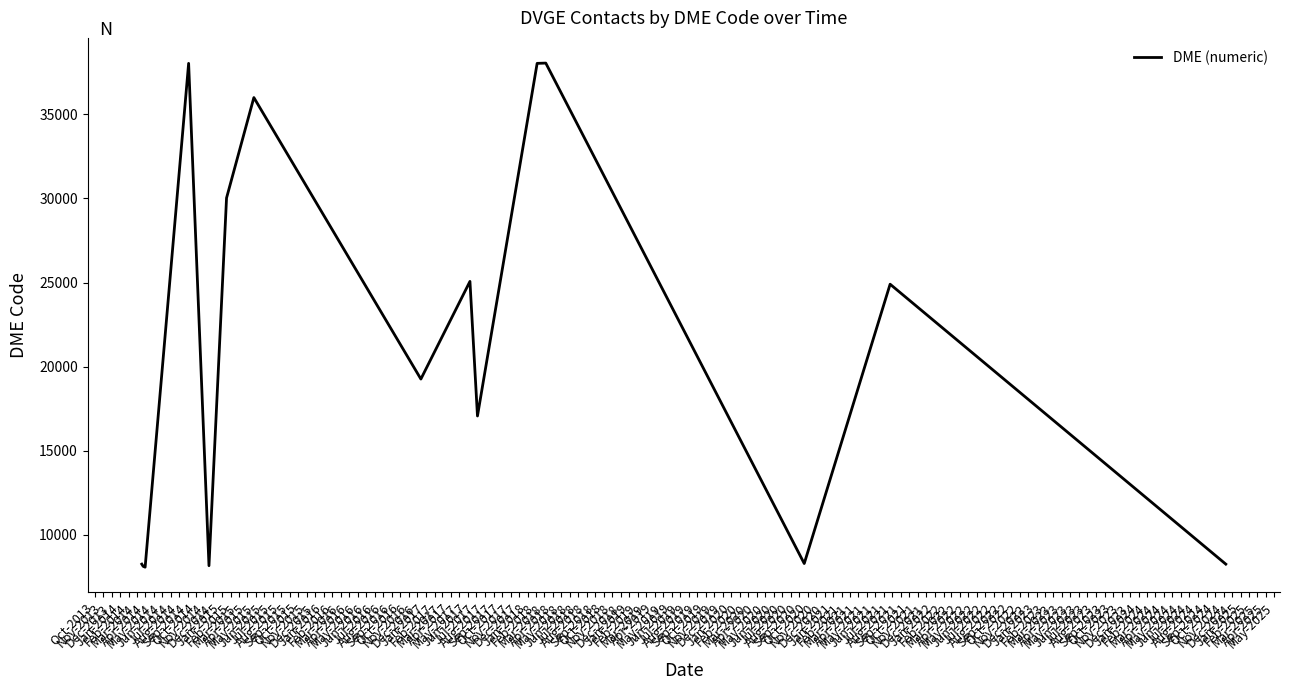

What is the maximum value shown in the chart?

38053